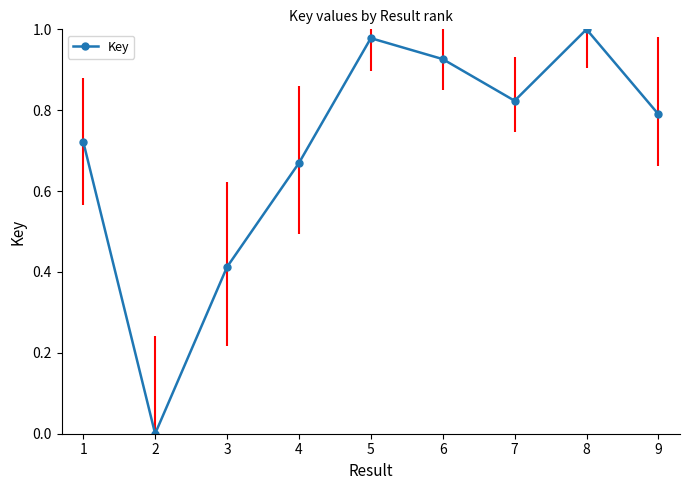

What is the difference between the second highest and second lowest values?

0.6